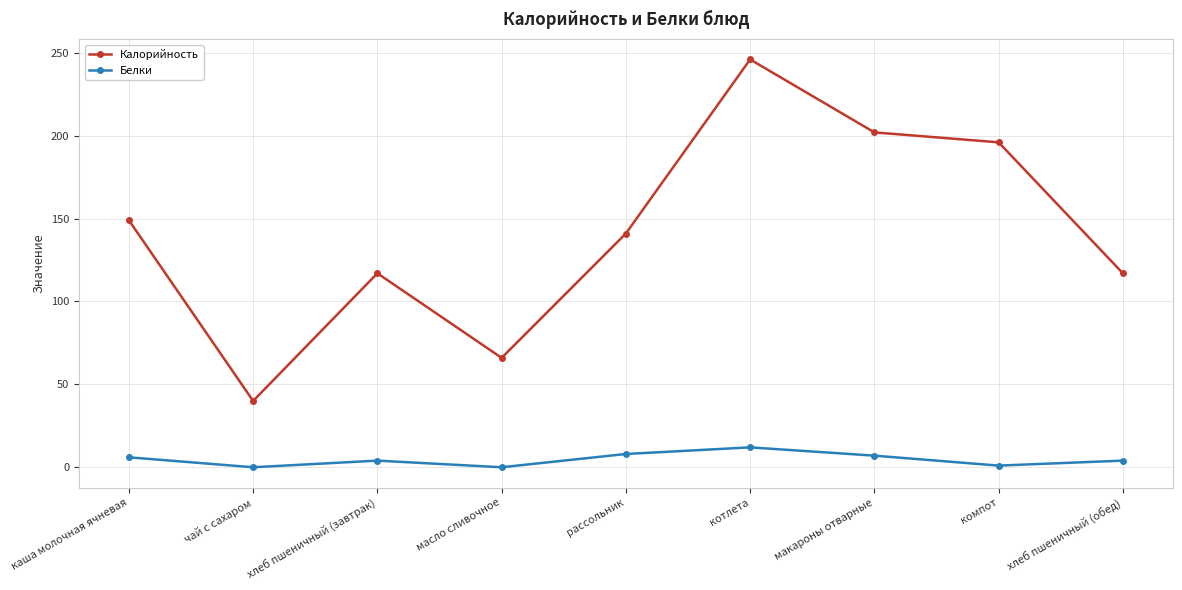

How many interior local valleys does the Белки series have?

3